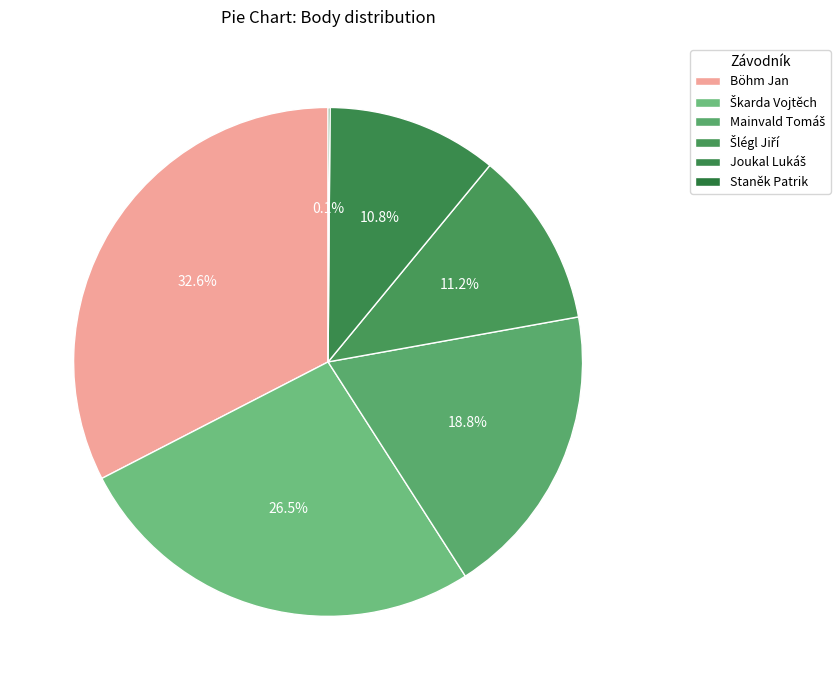

To the nearest percent, what is the average slice percentage?

17%